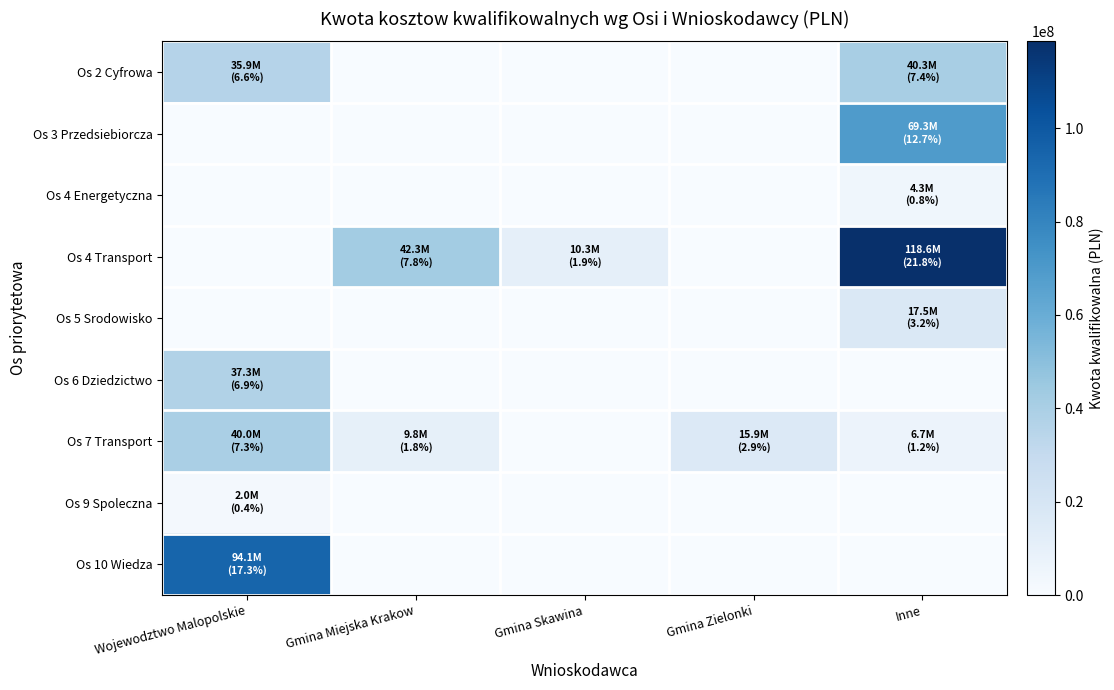

Which series has the largest range (max minus min)?

Os 4 Transport